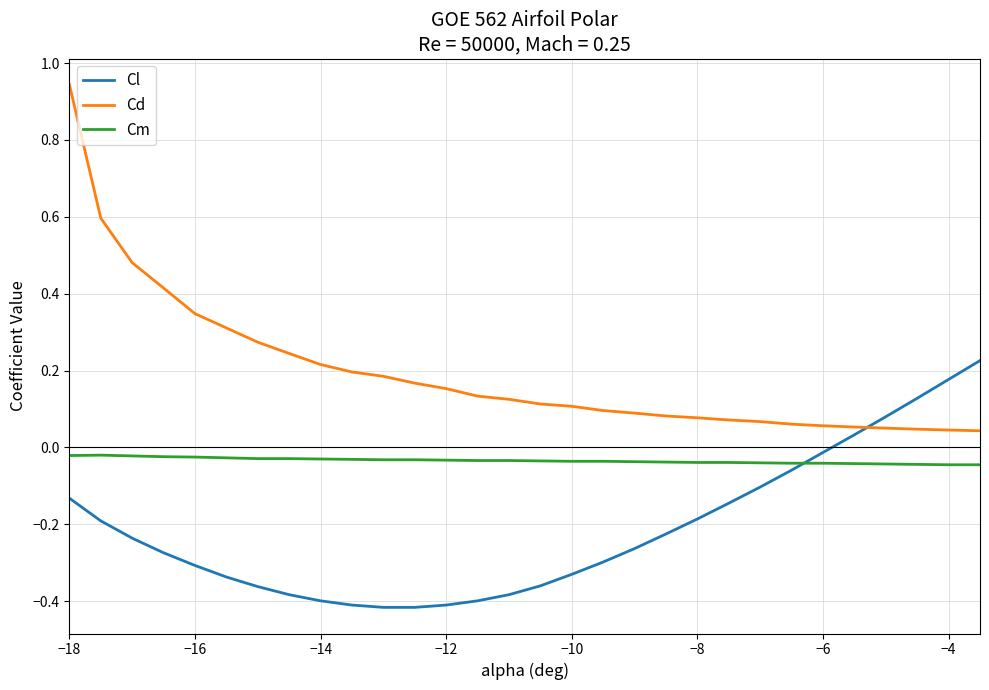

True or false: Cd and Cm cross at least once.

False